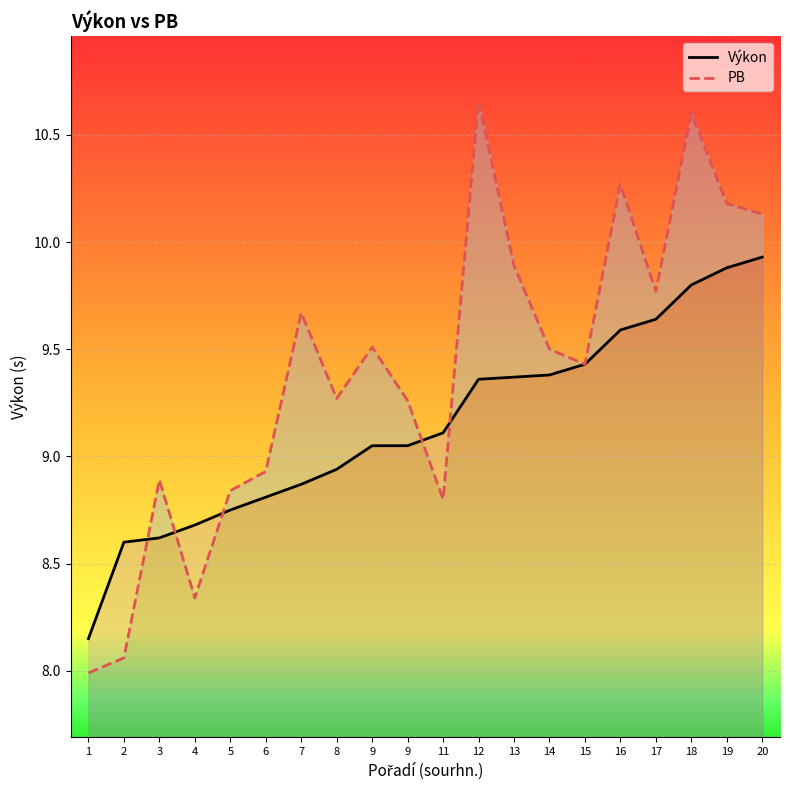

Between 13 and 16, which is larger?

16